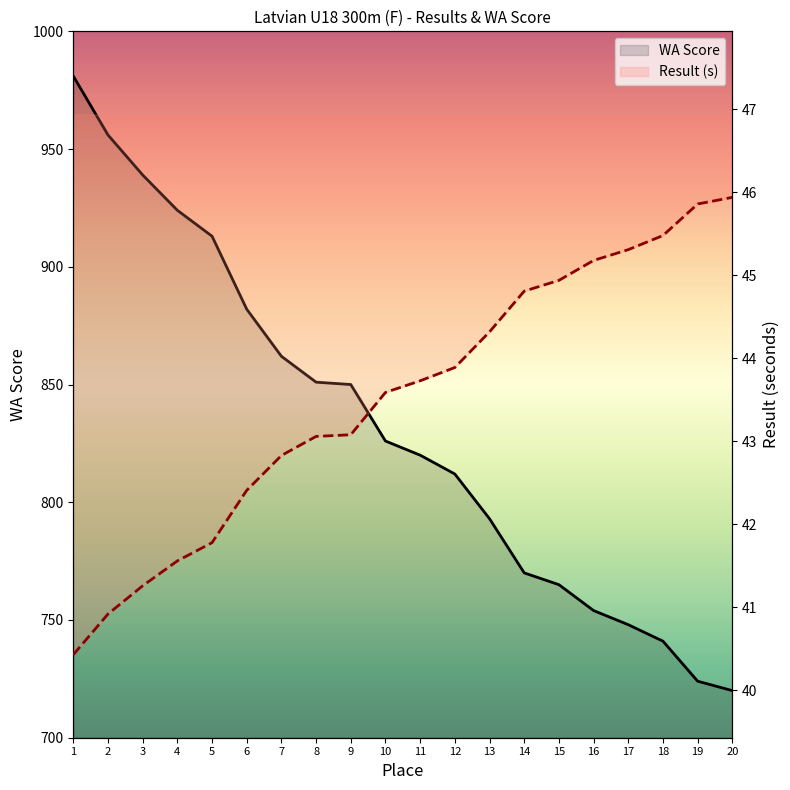

What is the average value of the Result series?

43.5